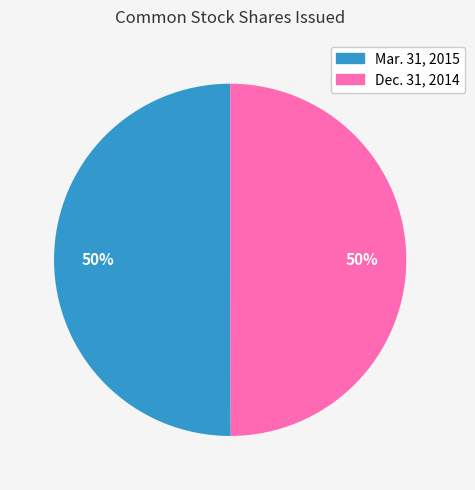

Do Dec. 31, 2014 and Mar. 31, 2015 together represent more than half of the pie?

Yes